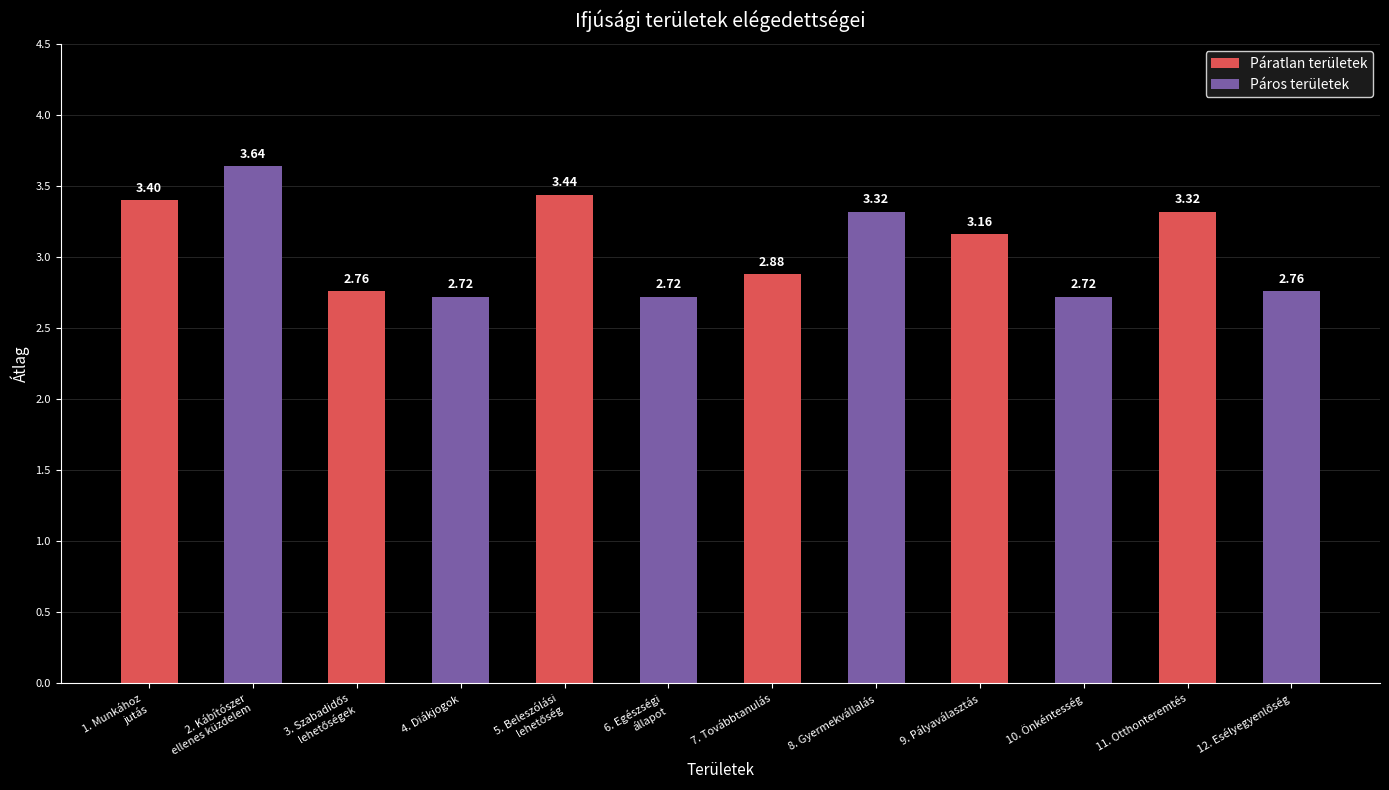

How many bars are there in total?

12